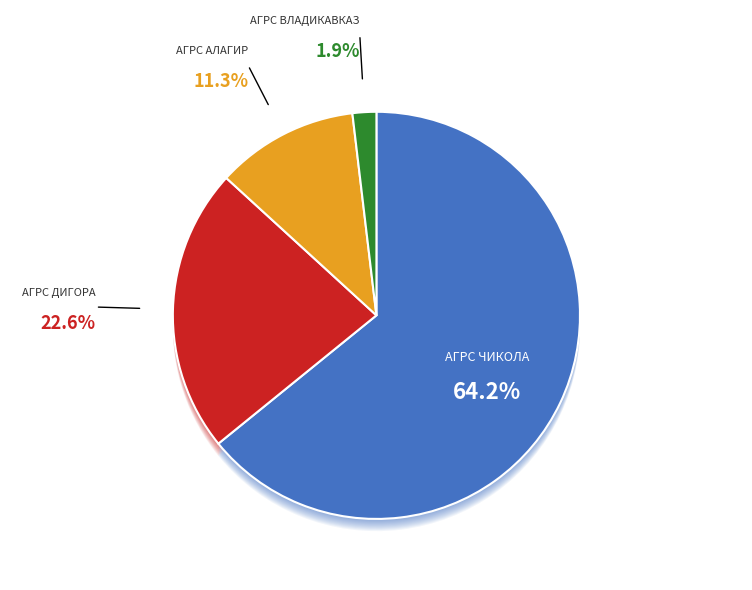

What percentage is NOT represented by АГРС Алагир?

88.7%